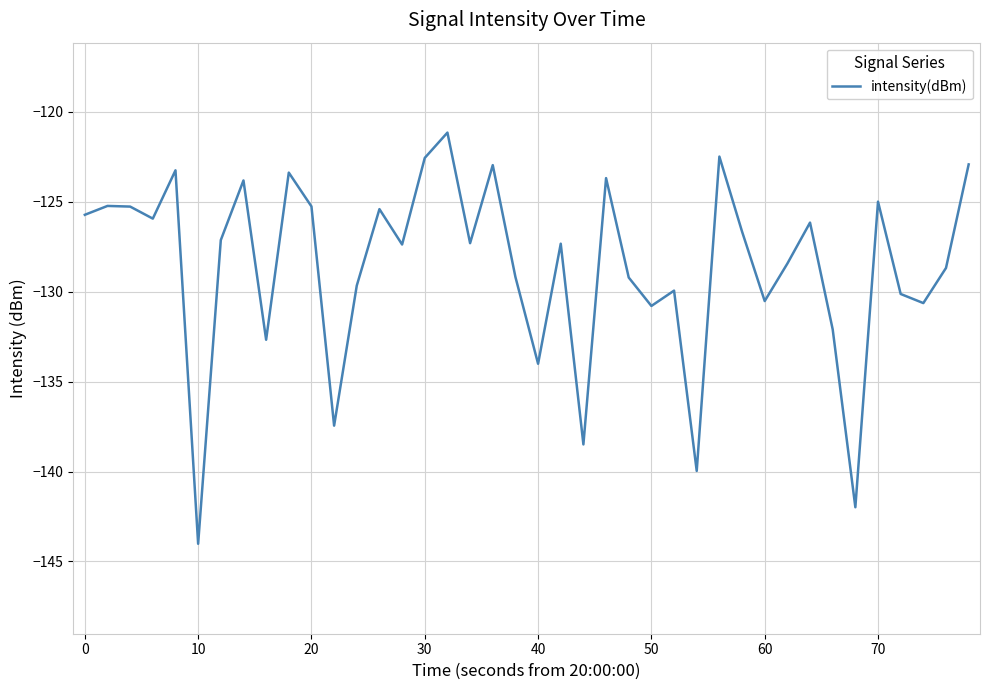

What is the difference between the maximum and minimum values?

22.9